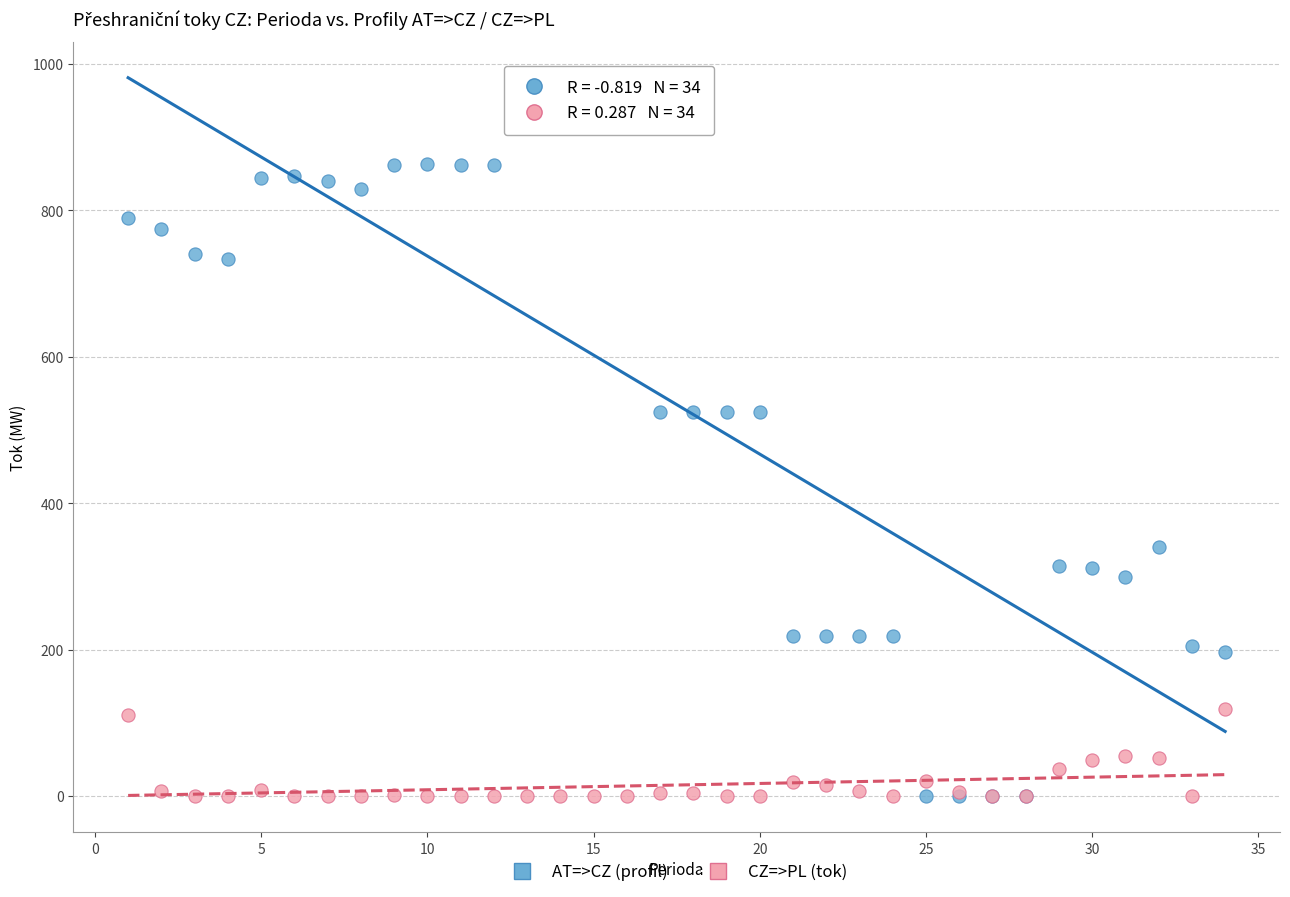

What is the X range (max minus min) for the scatter plot?

33.0